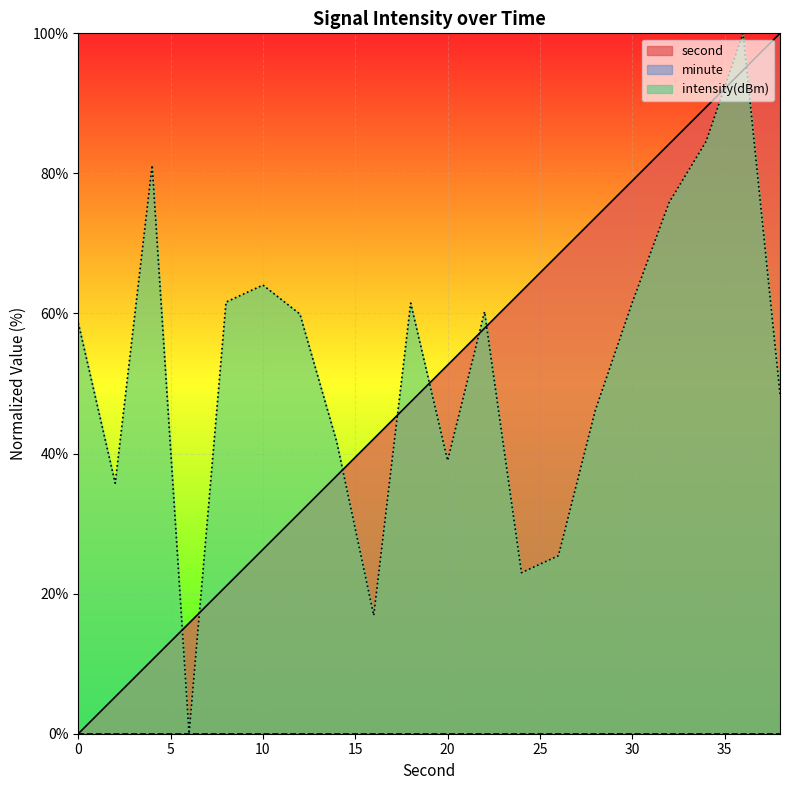

What is the sum of all intensity values?

1045.5